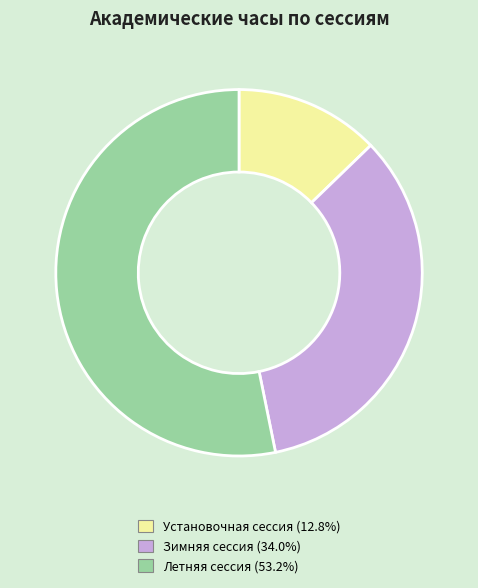

Combined, do Установочная сессия and Зимняя сессия account for over 50%?

No